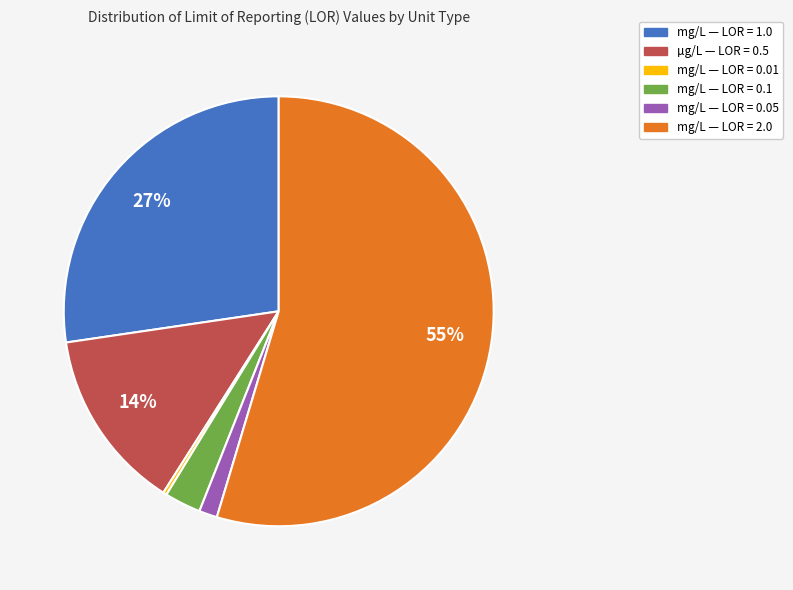

Does any single category account for the majority?

Yes